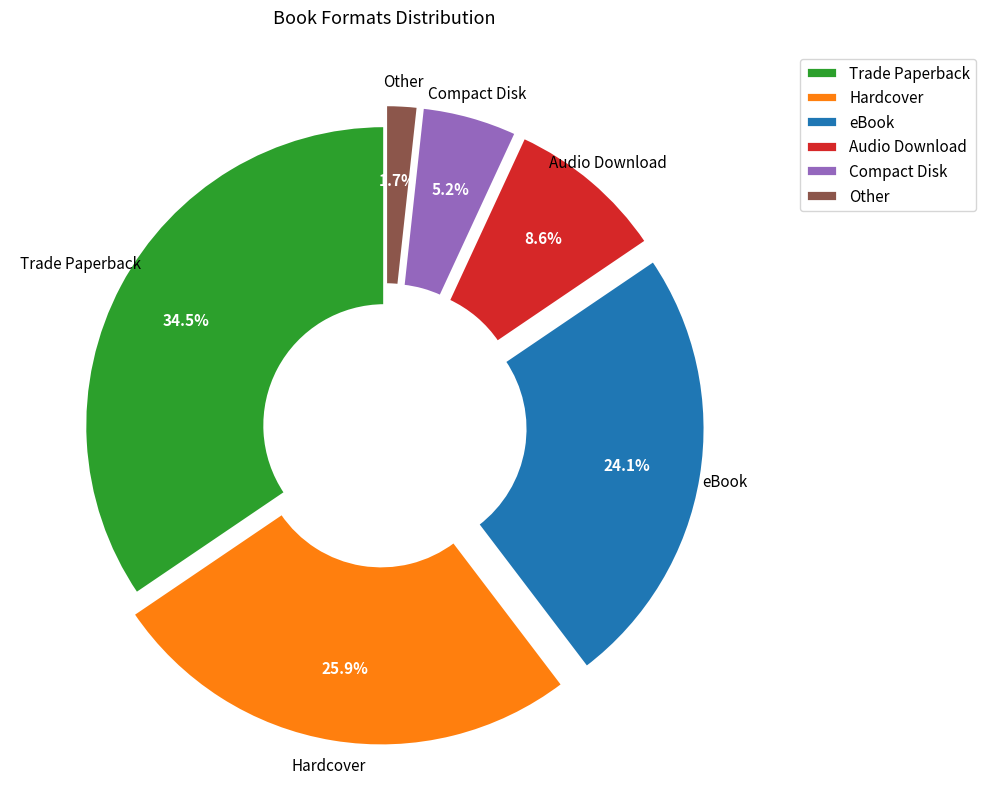

To the nearest percent, what is the difference between the largest and smallest slice percentages?

33%